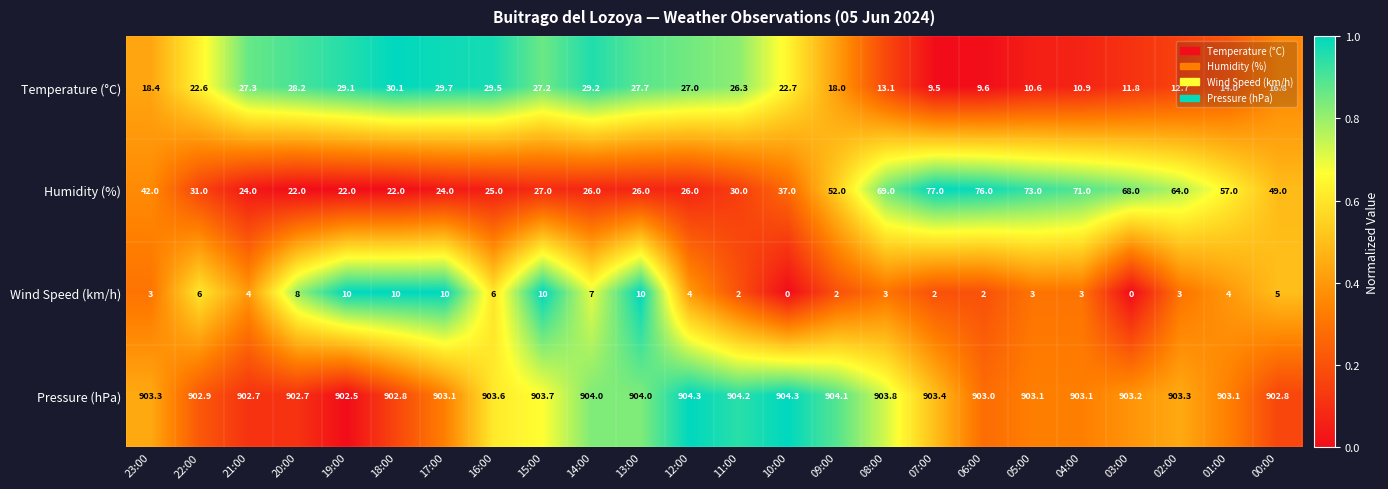

What is the maximum value for Temperature (°C)?

30.1